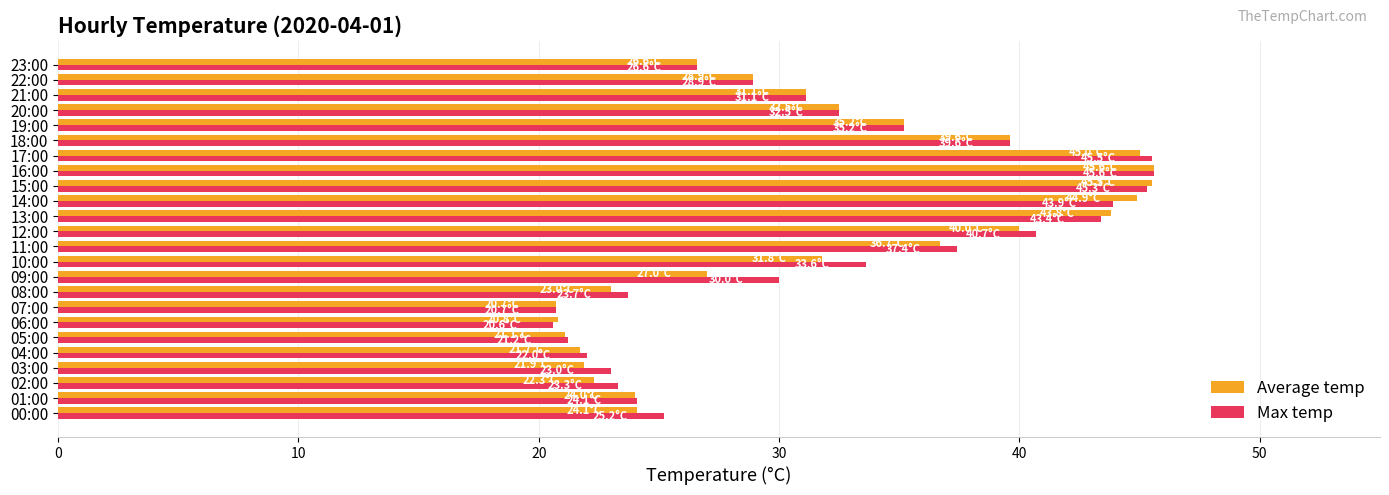

The value of Max temp at 02:00 is 10.9. True or false?

False